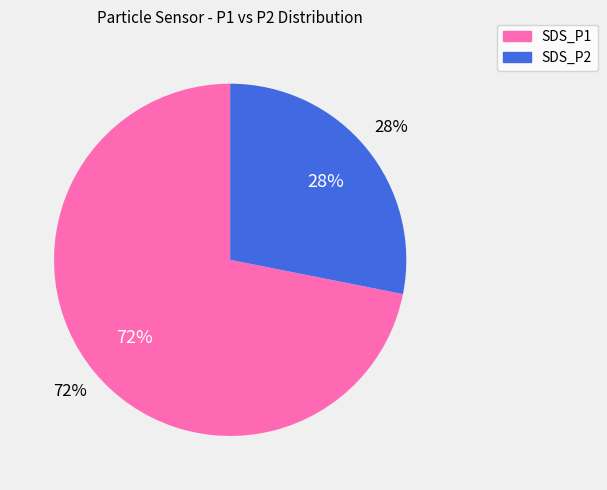

How many slices are in this pie chart?

2